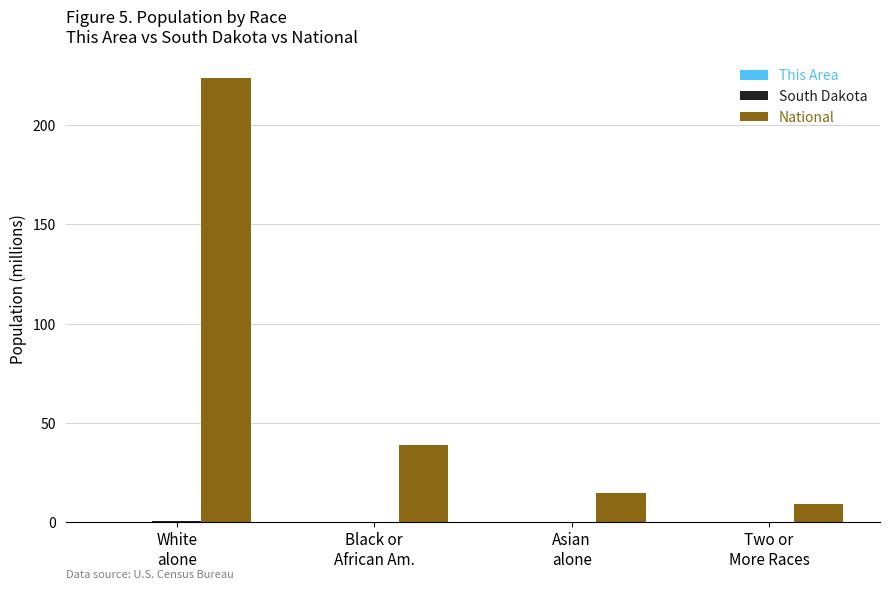

What is the maximum value for National?

223.6